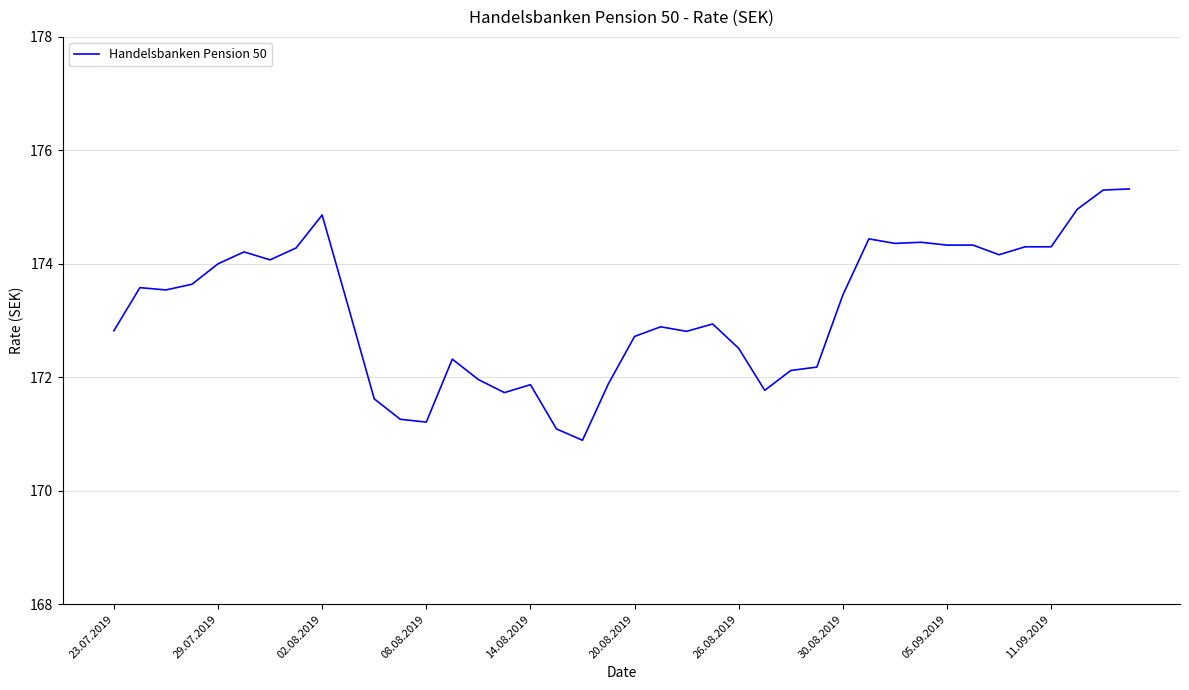

What is the maximum value shown in the chart?

175.3